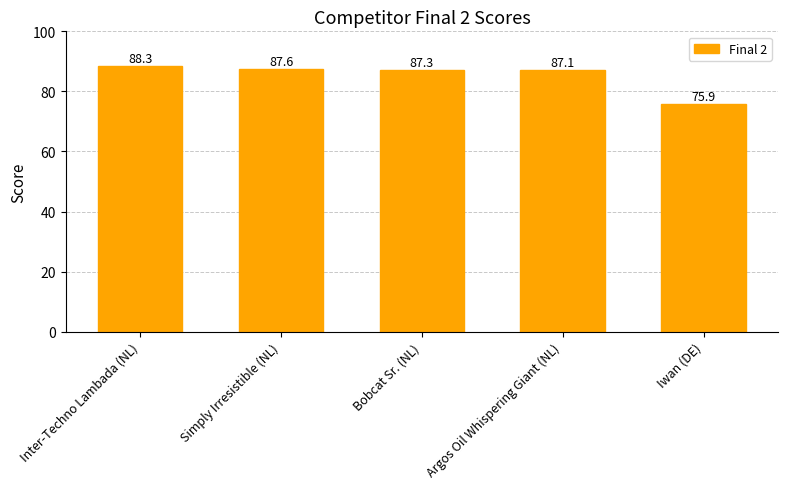

What is the ratio of the value at Bobcat Sr. (NL) to the value at Simply Irresistible (NL)?

1.0